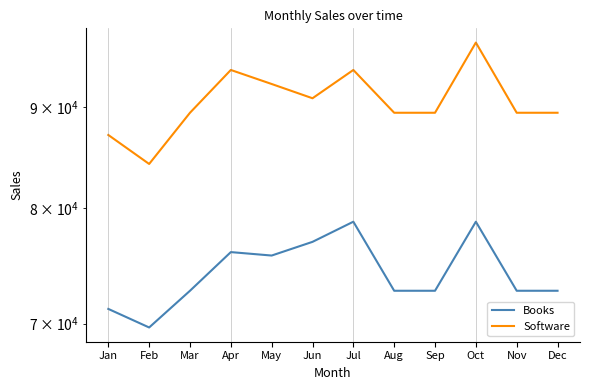

In Software, how many points are lower than both neighbors (excluding endpoints)?

2